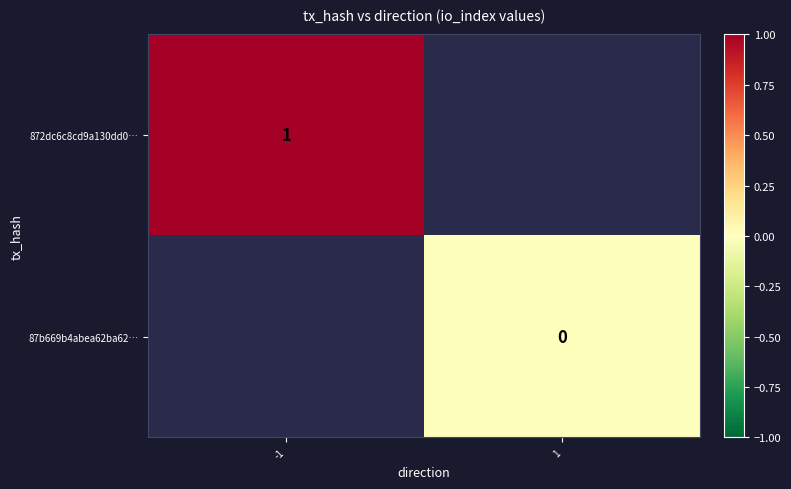

The value of 872dc6c8cd9a130dd0… at -1 is 1. True or false?

True